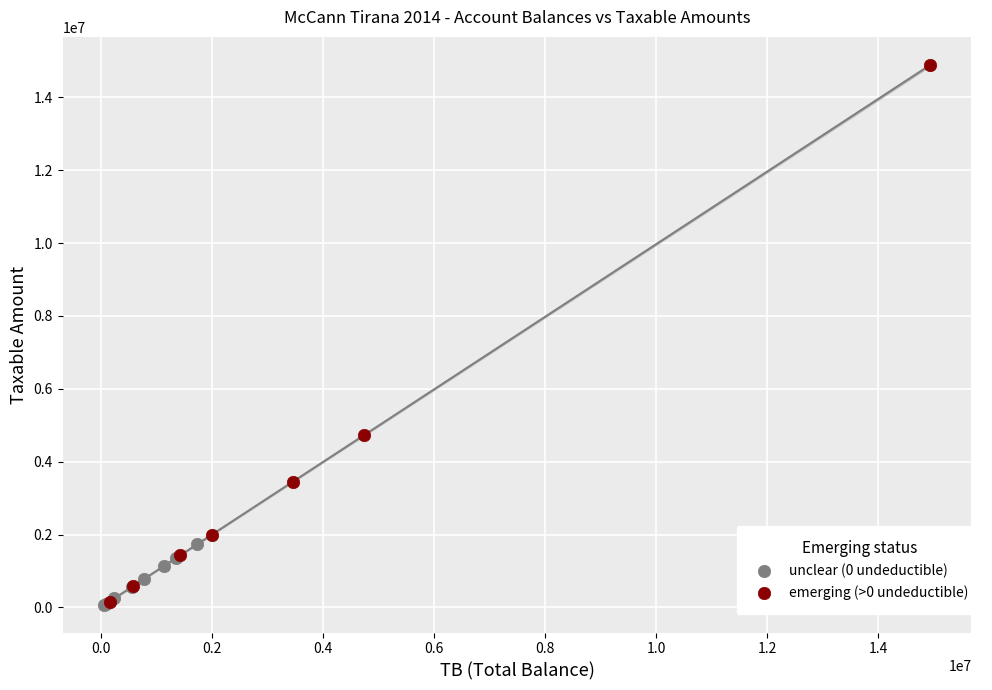

Which series reaches the maximum Y coordinate?

emerging (>0 undeductible)